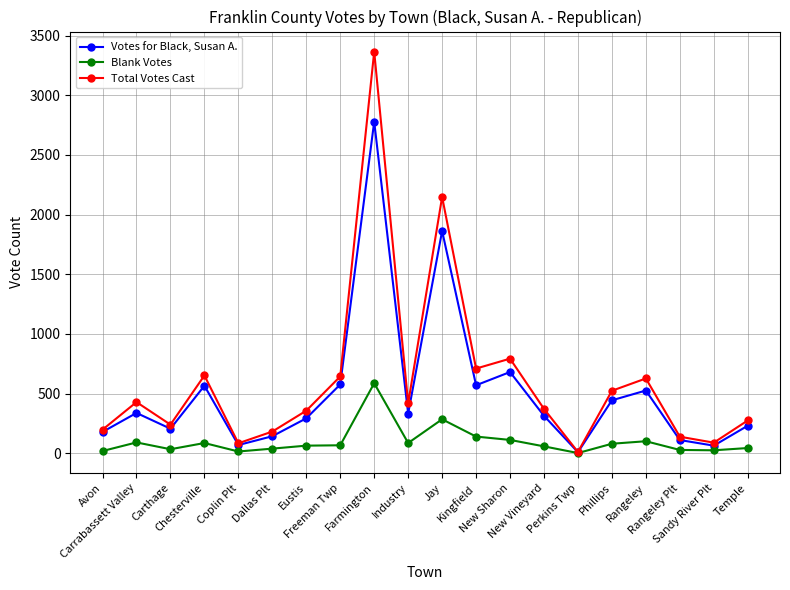

True or false: Total Votes Cast has a value of 159 at Temple.

False